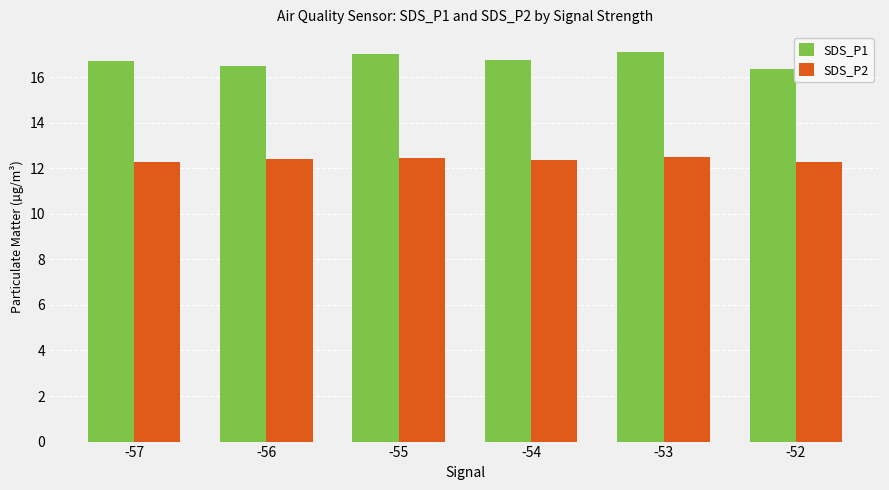

The value of SDS_P2 at -53 is 4.9. True or false?

False